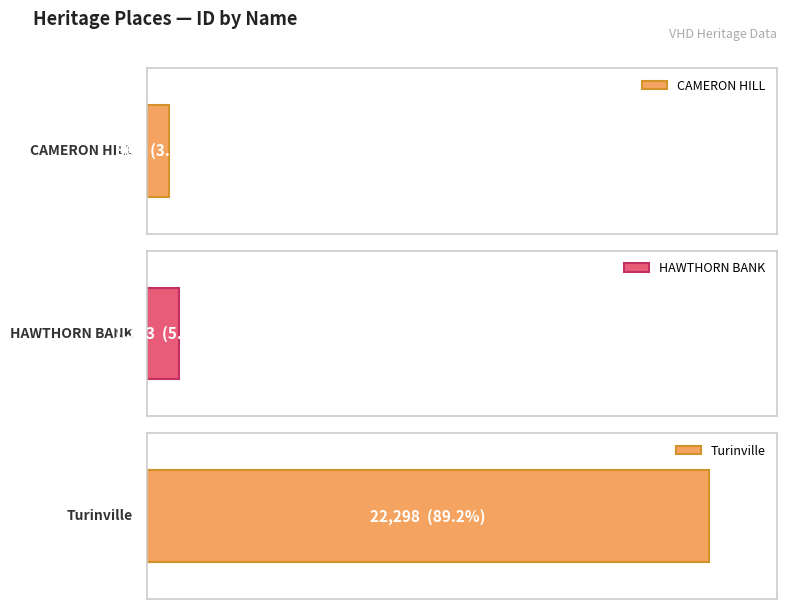

What is the sum of all values?

24415